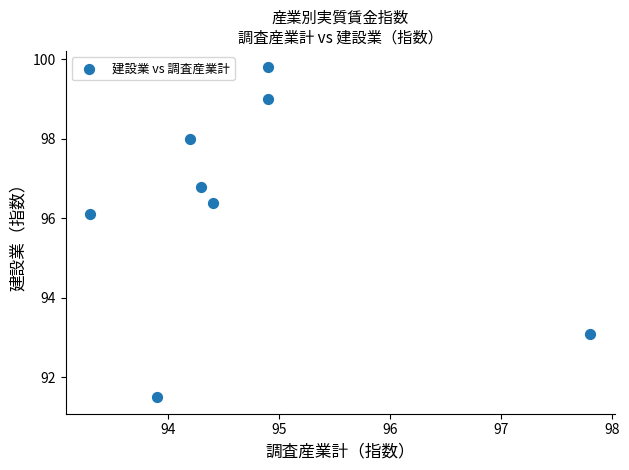

What Y value in the scatter plot is closest to 95?

96.1